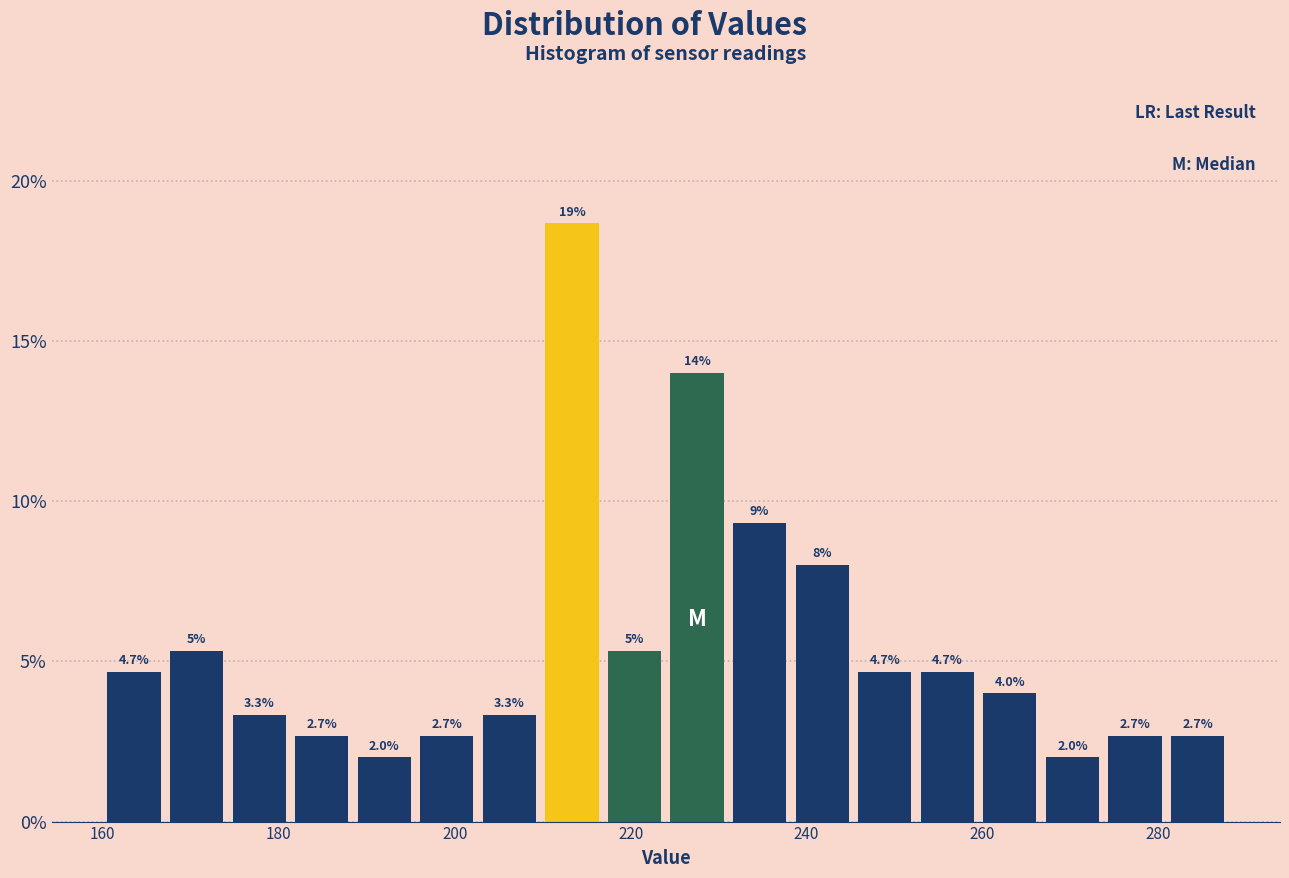

Around what value on the x-axis is the tallest bar? Give the approximate position of its centre, as read against the axis.

214